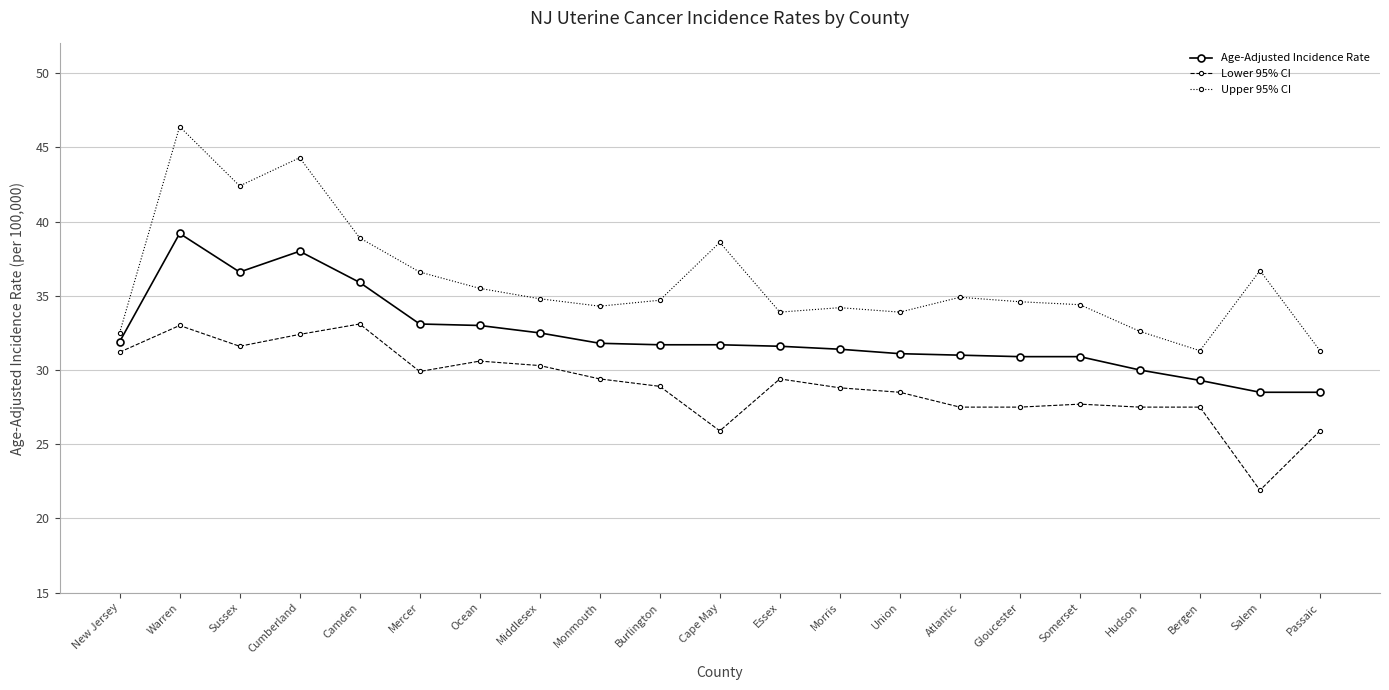

How many distinct data groups are displayed?

3